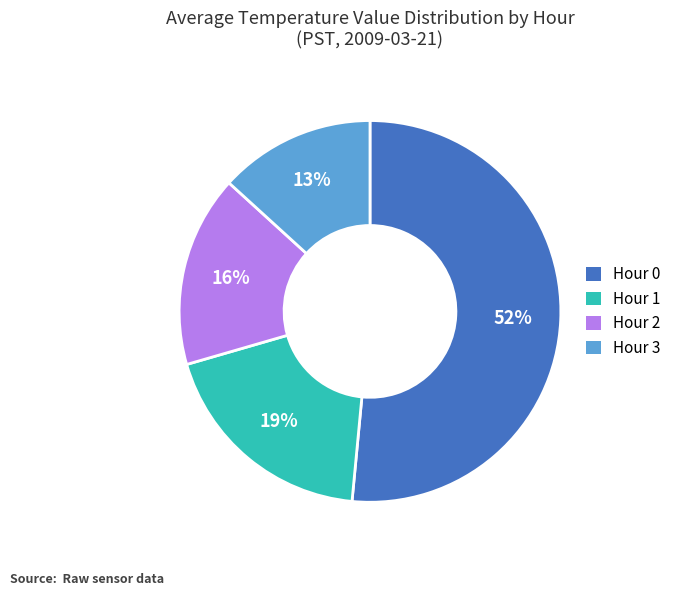

What percentage is the Hour 1 slice, to the nearest percent?

19%